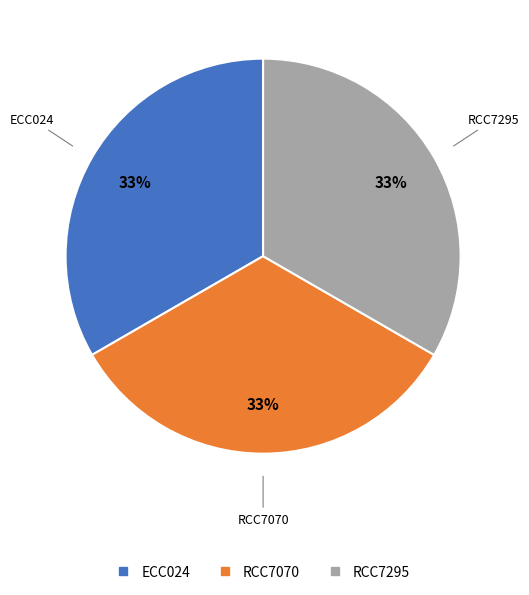

Does RCC7295 represent more than half of the total?

No